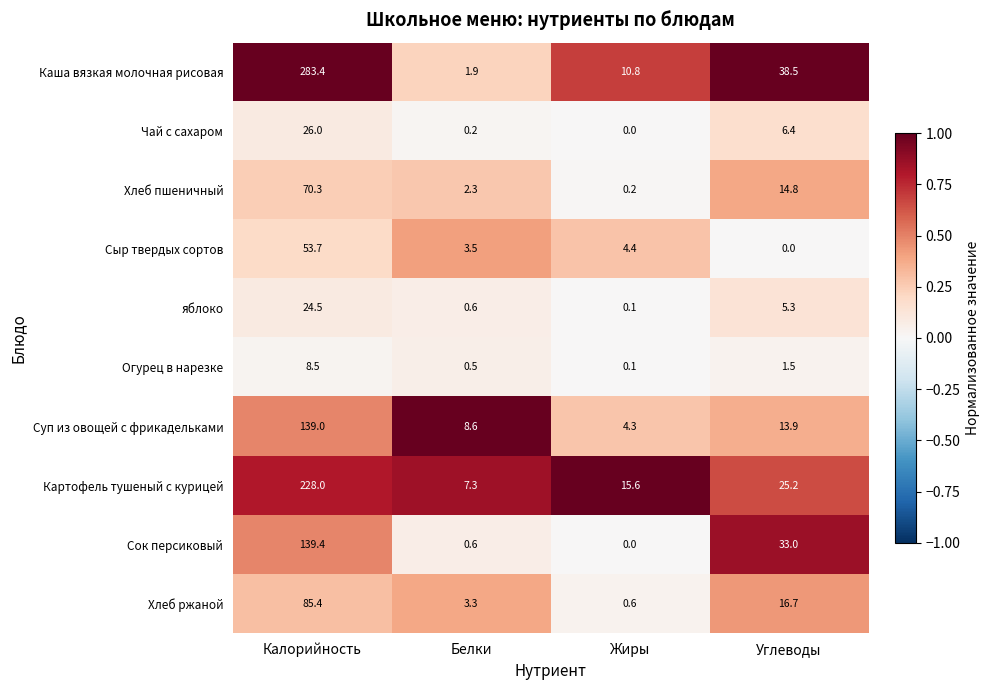

Where is Сыр твердых сортов nearest to the value 26?

Жиры